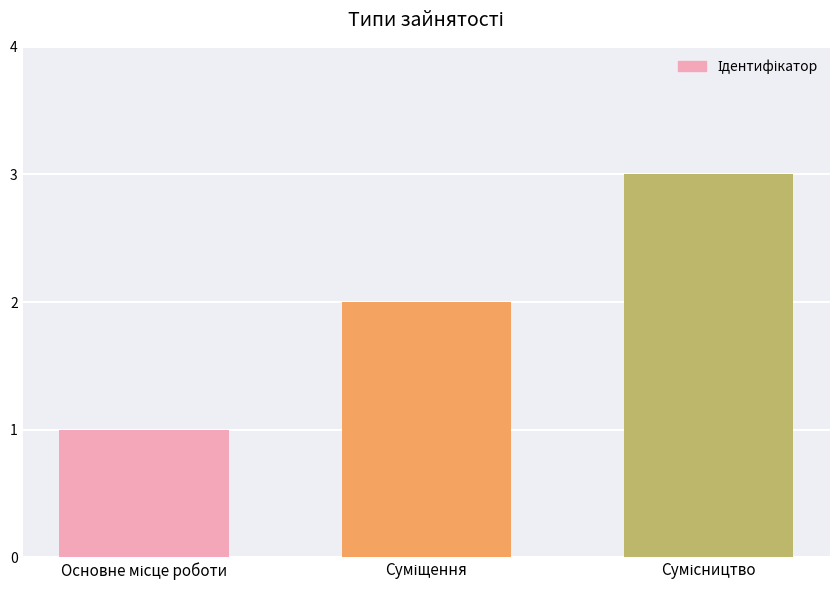

What is the maximum value shown in the chart?

3